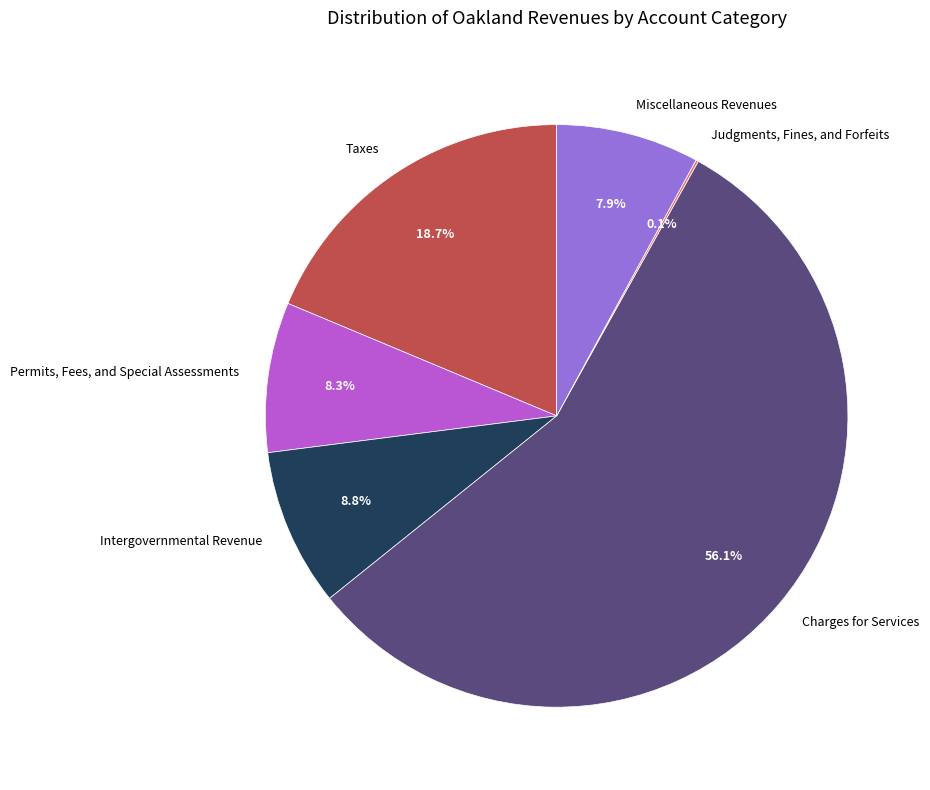

What percentage do Taxes and Permits, Fees, and Special Assessments together represent?

27.0%